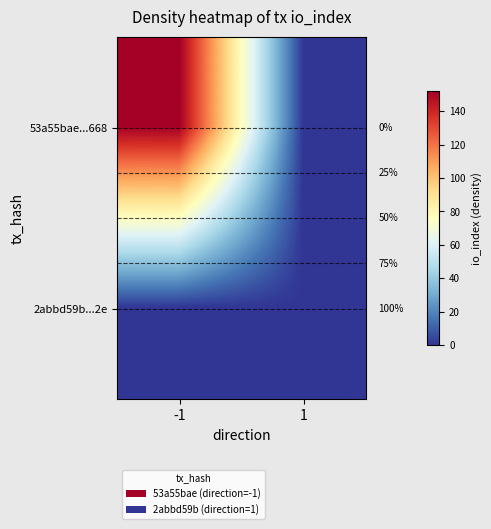

How many series are shown in this chart?

2